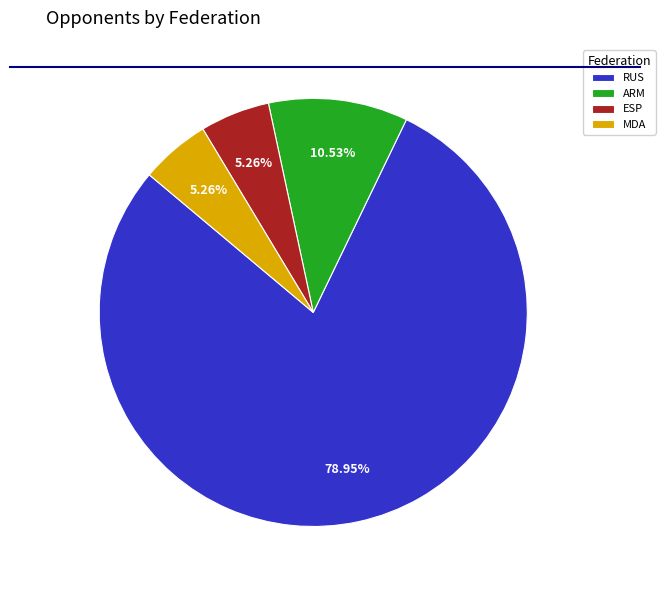

True or false: RUS accounts for 79% of the total.

True